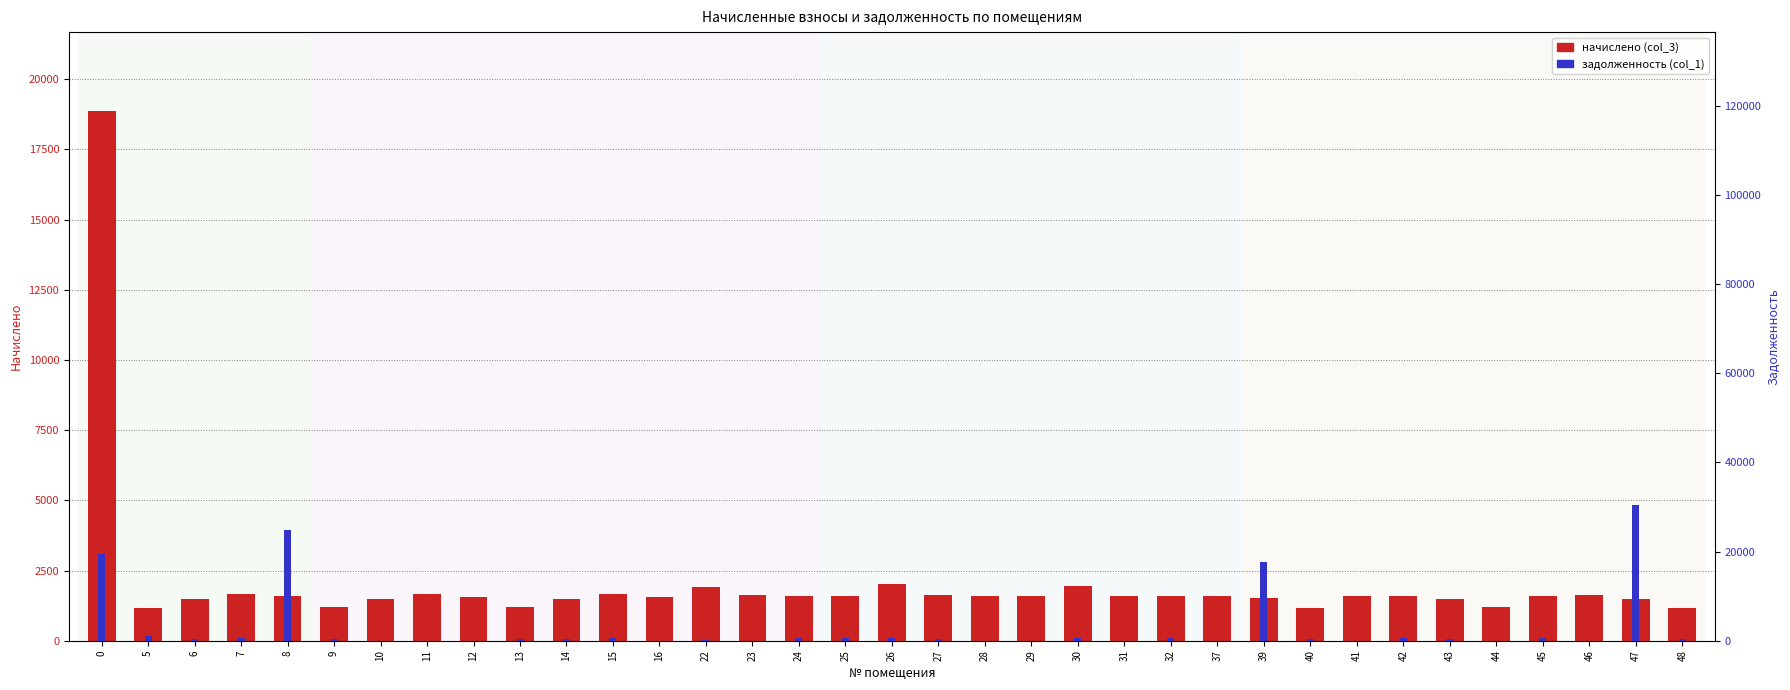

What are all the series names shown in the legend?

начислено (col_3), задолженность (col_1)